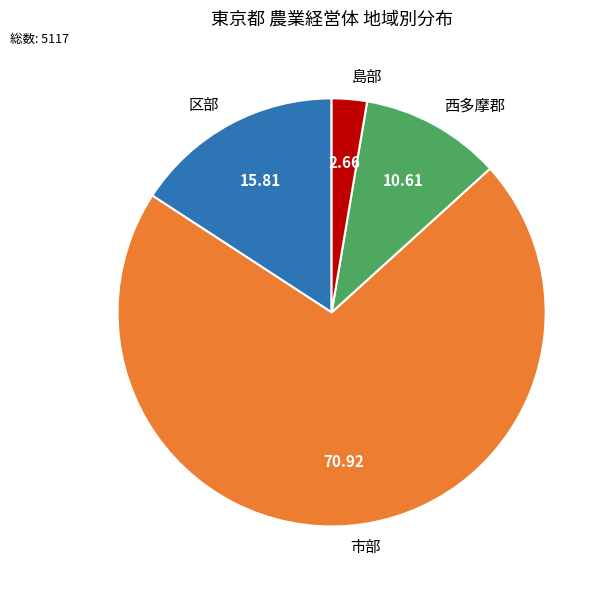

Combined, do 市部 and 西多摩郡 account for over 50%?

Yes